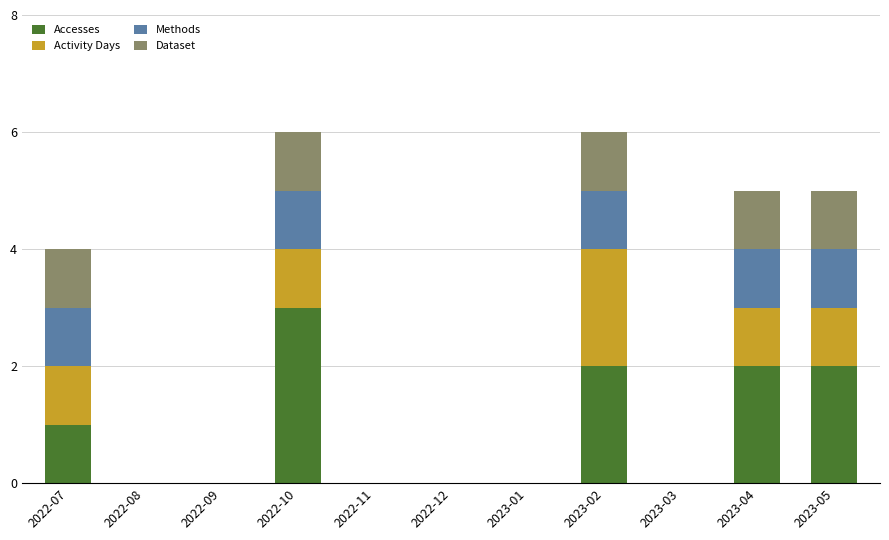

What are all the series names shown in the legend?

Accesses, Activity Days, Methods, Dataset